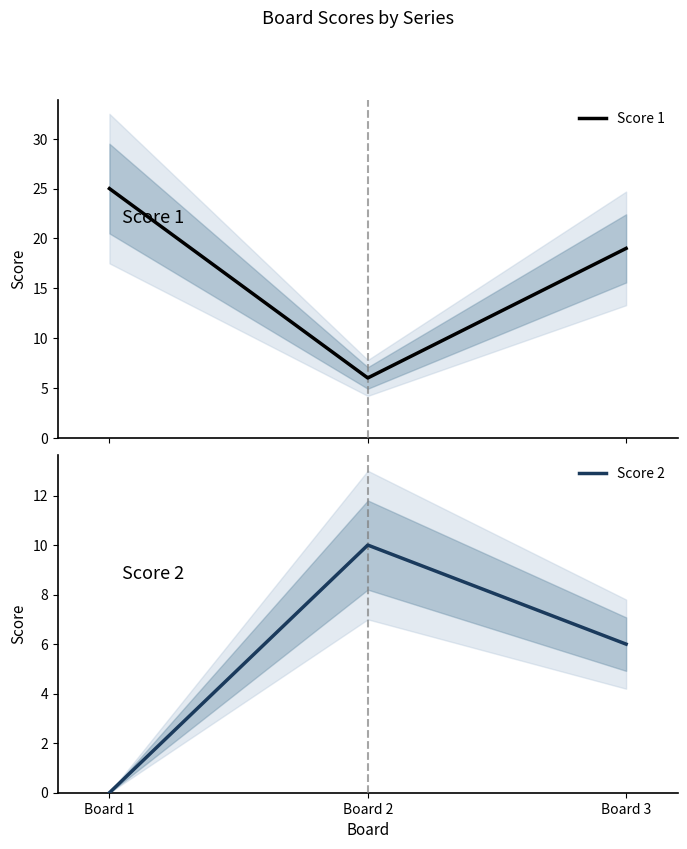

Which has a higher value, Board 1 or Board 2?

Board 1